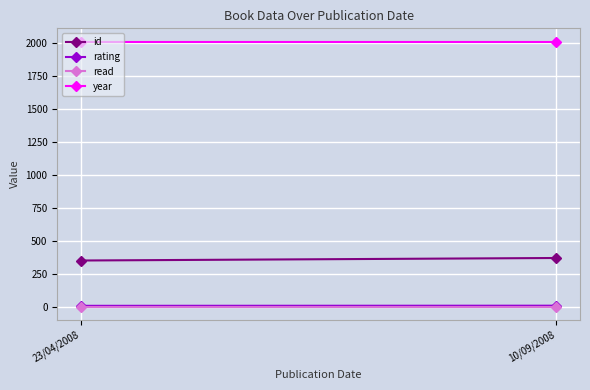

What is the sum of all read values?

2